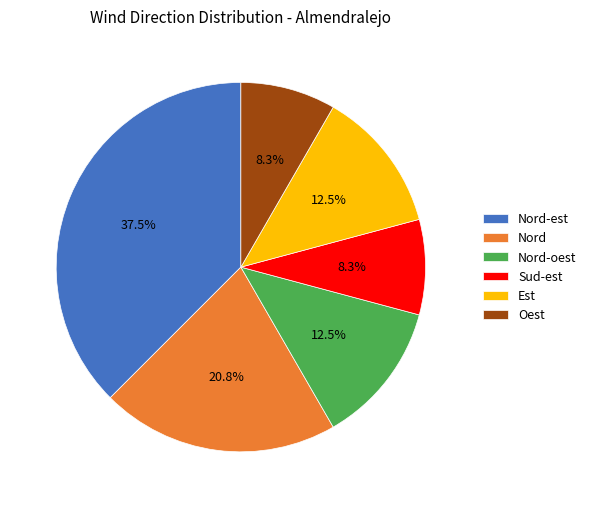

Approximately how many times larger is the value at Est compared to Nord?

0.6